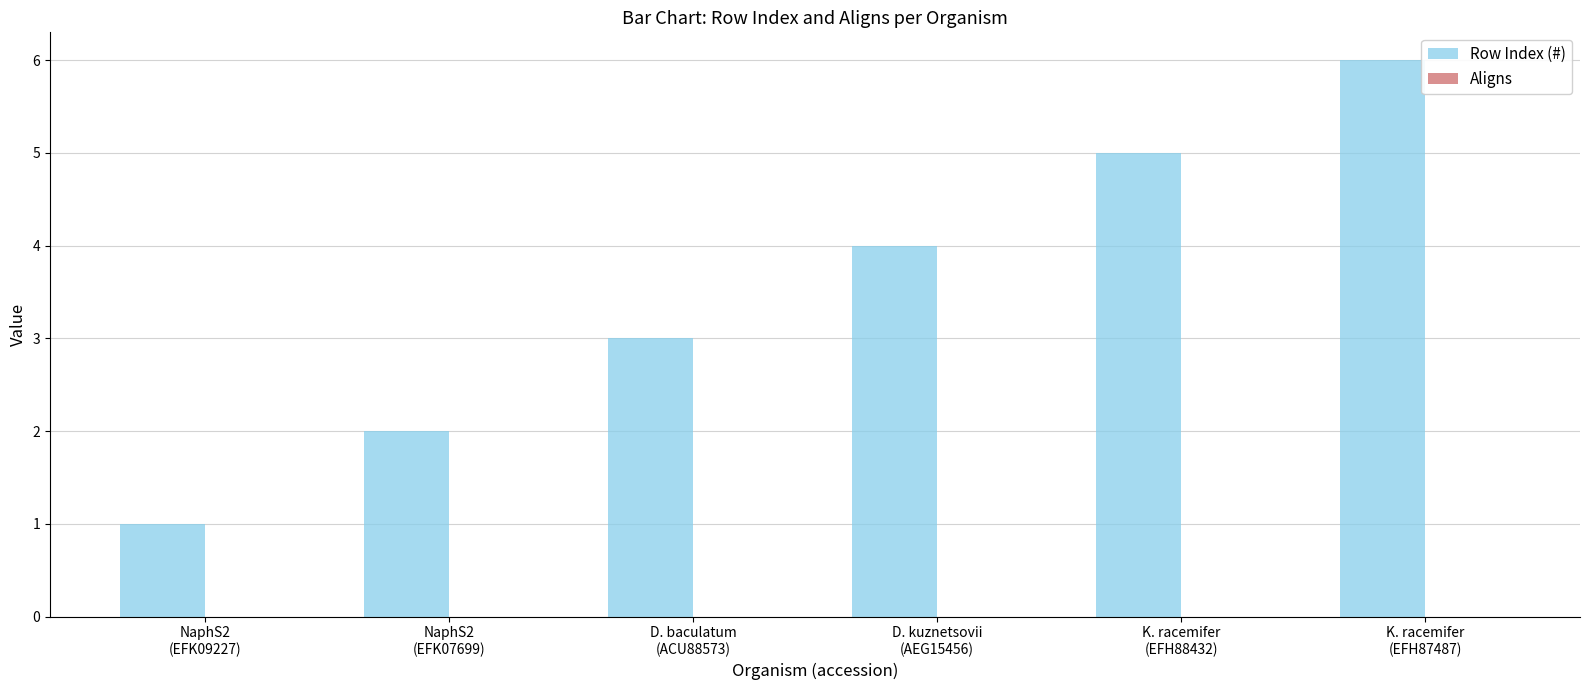

What is the maximum value shown in the chart?

6